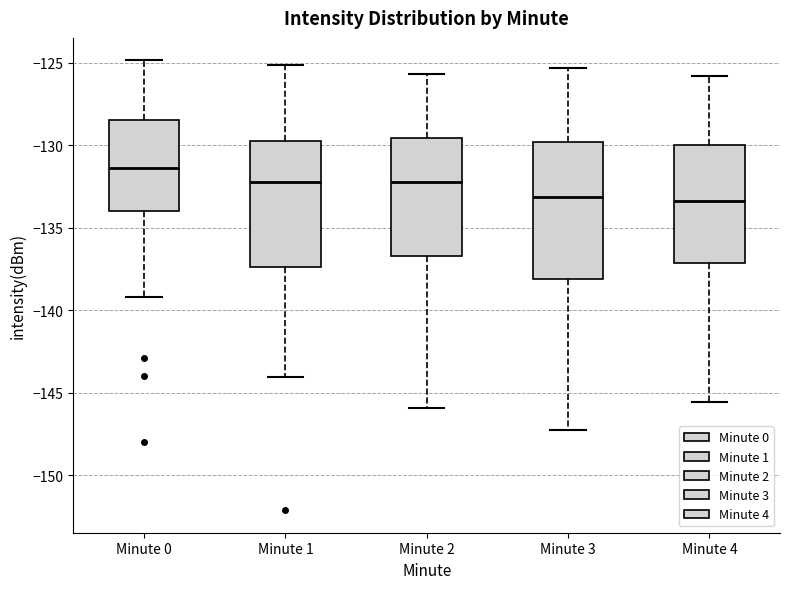

Reading left to right, transcribe this box plot: for each box, give where its median line is, the range the box spans, and where its two whiskers end, as read against the y-axis. The values are not printed on the chart, so give them approximately, as read against the axis.

Minute 0: median -131.5, box -134.0 to -128.5, whiskers -139.0 to -125.0
Minute 1: median -132.0, box -137.5 to -130.0, whiskers -144.0 to -125.0
Minute 2: median -132.0, box -136.5 to -129.5, whiskers -146.0 to -125.5
Minute 3: median -133.0, box -138.0 to -130.0, whiskers -147.0 to -125.5
Minute 4: median -133.5, box -137.0 to -130.0, whiskers -145.5 to -126.0